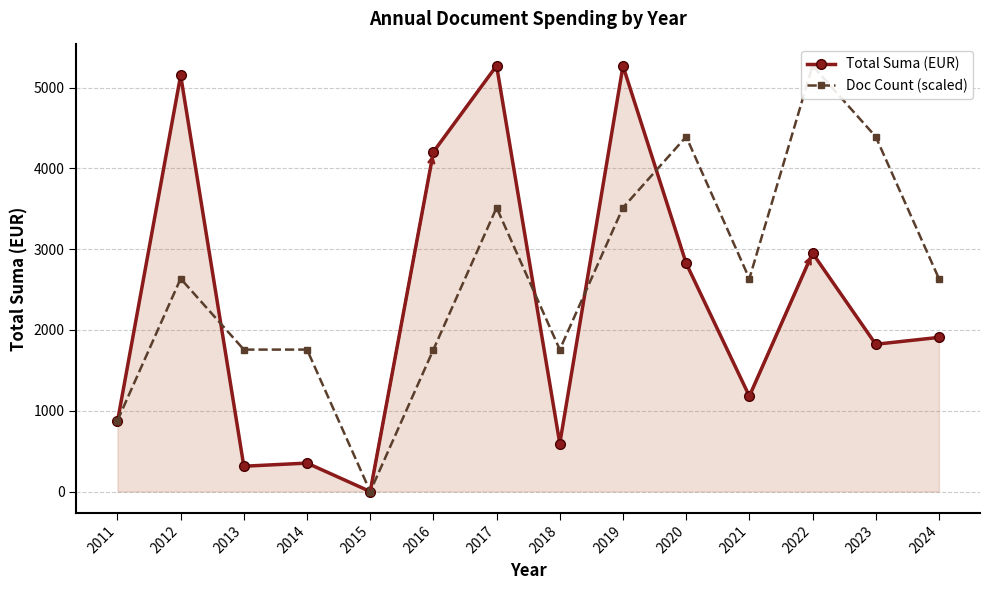

The value of Total Suma (EUR) at 2020 is 2824.9. True or false?

True